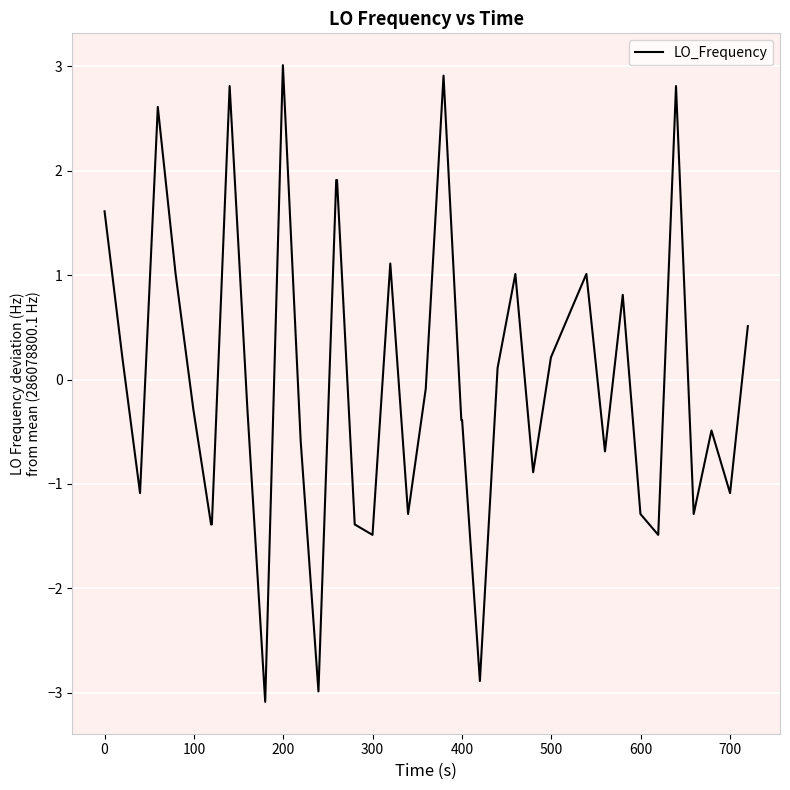

What is the difference between the maximum and minimum values?

6.1